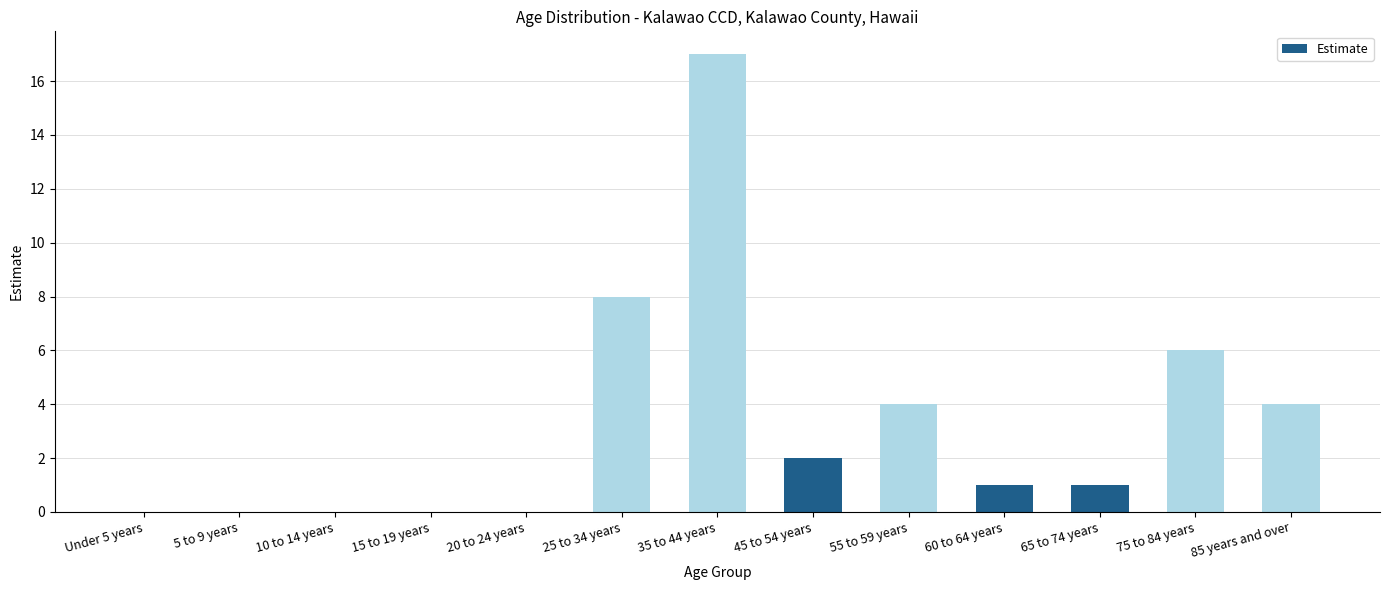

The value at 75 to 84 years is 6. True or false?

True